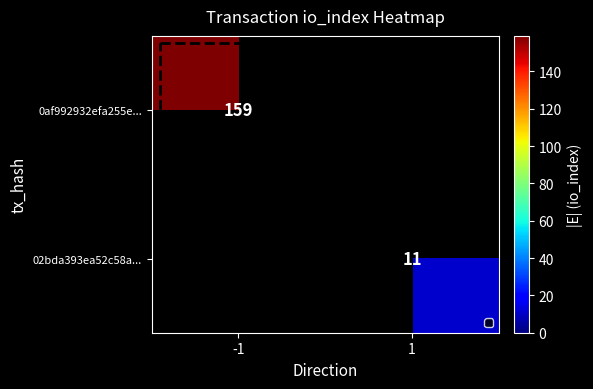

Is it true that 02bda393ea52c58a... equals 3 at 1?

False